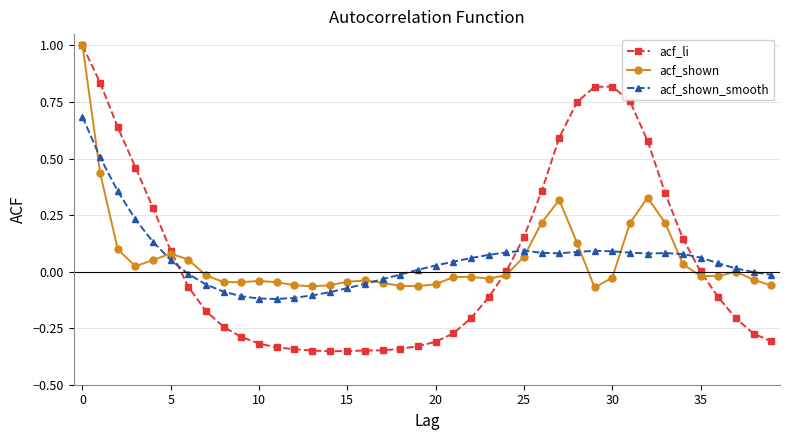

What is the maximum value for acf_li?

1.0